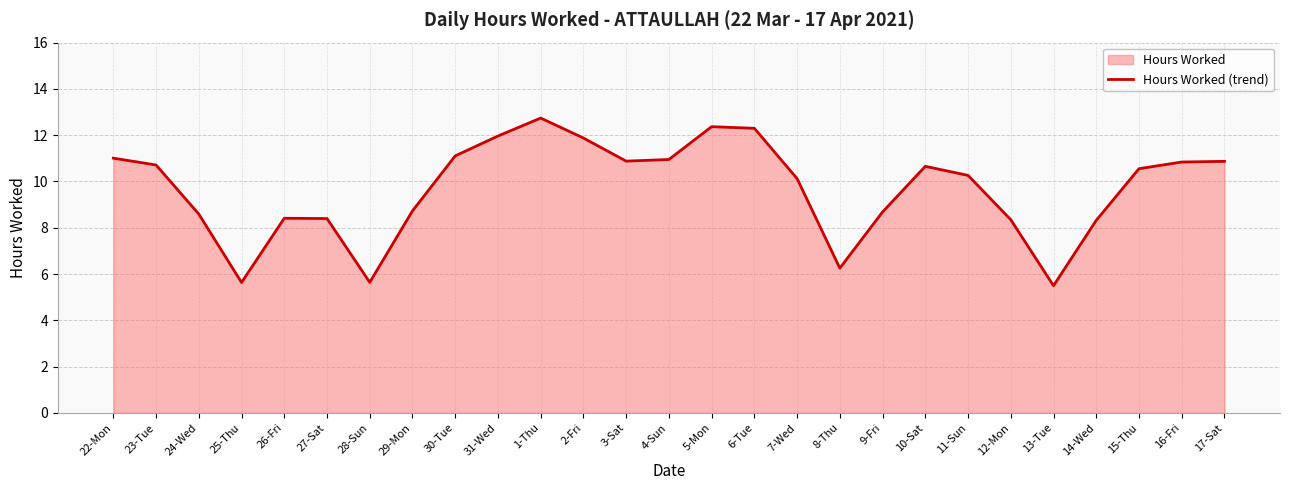

Is it true that the value at 27-Sat is 14.5?

False